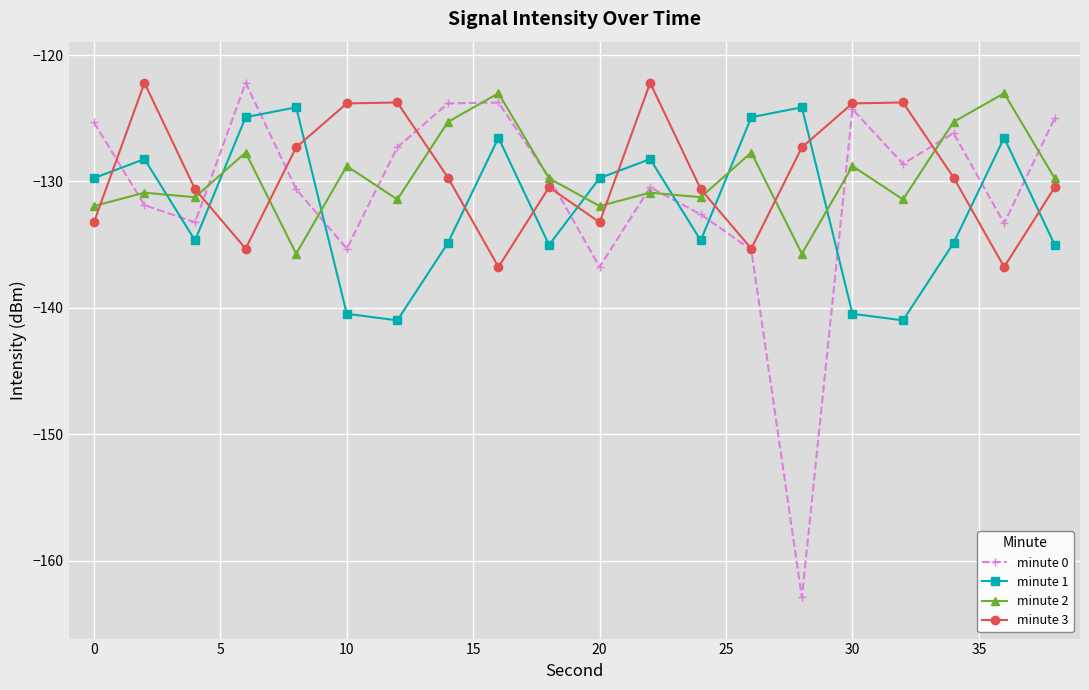

True or false: minute 1 and minute 0 intersect in this chart.

True